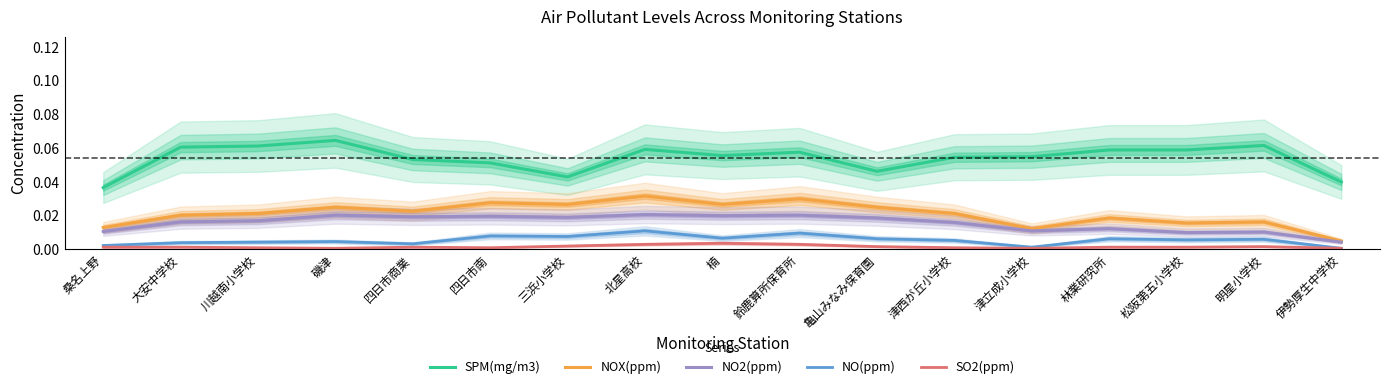

True or false: NO(ppm) and NOX(ppm) cross at least once.

False